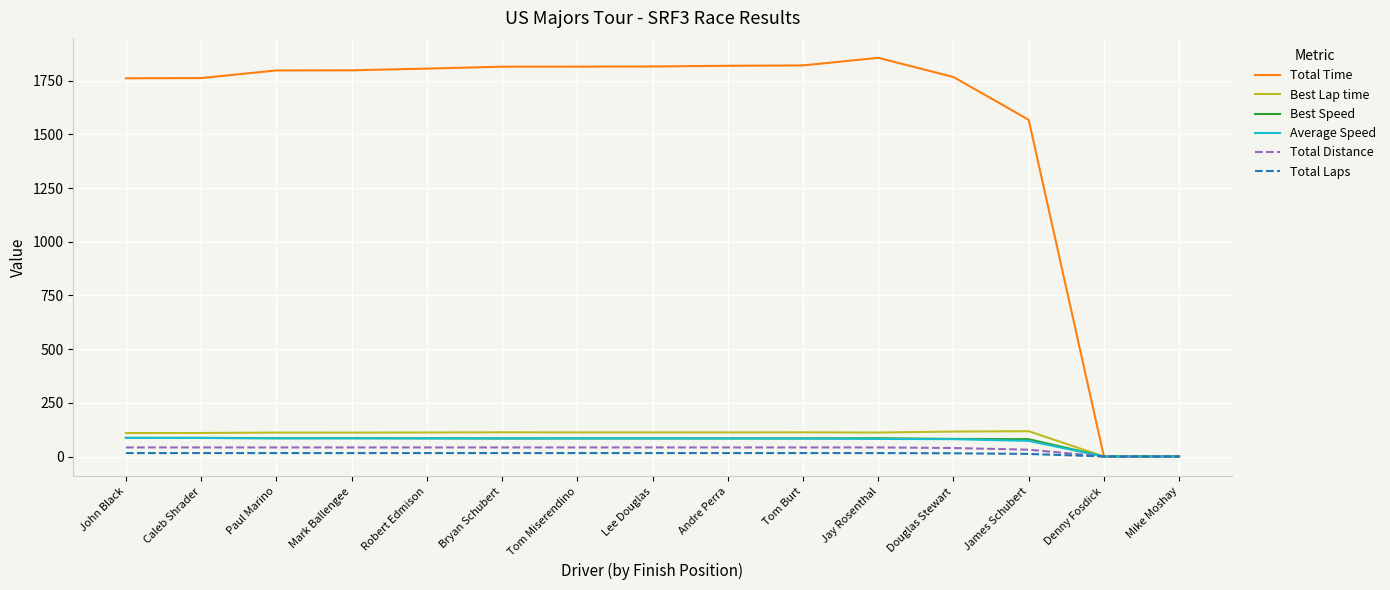

What is the greatest value displayed?

1856.4